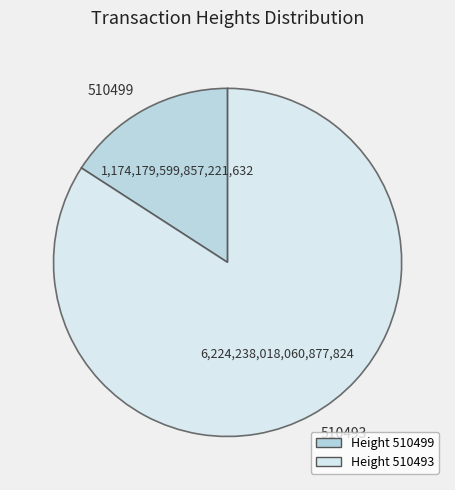

Do 510499 and 510493 together represent more than half of the pie?

Yes